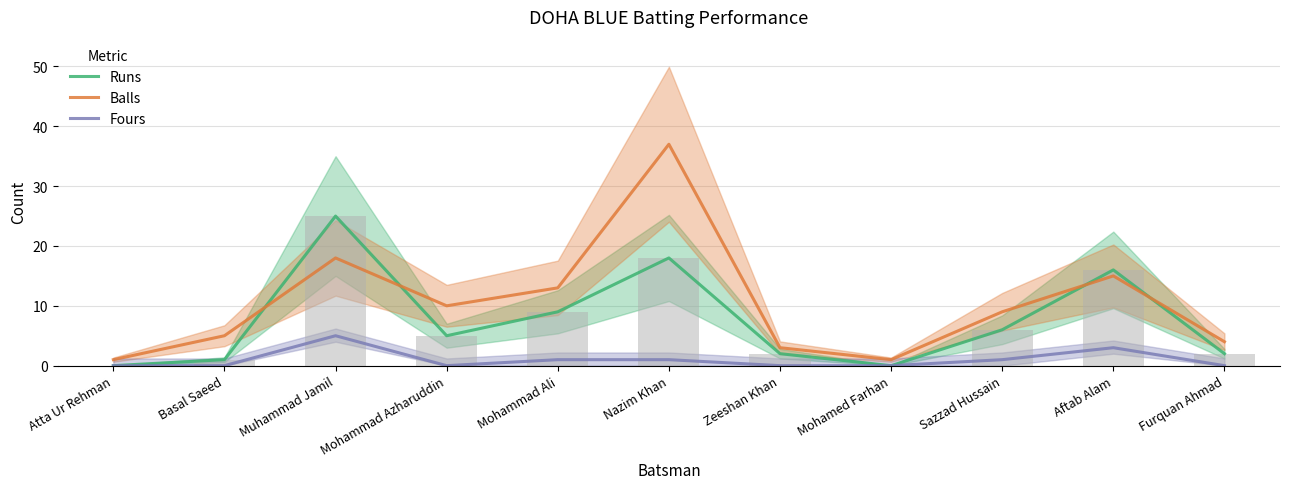

Does the chart contain stacked bars?

No